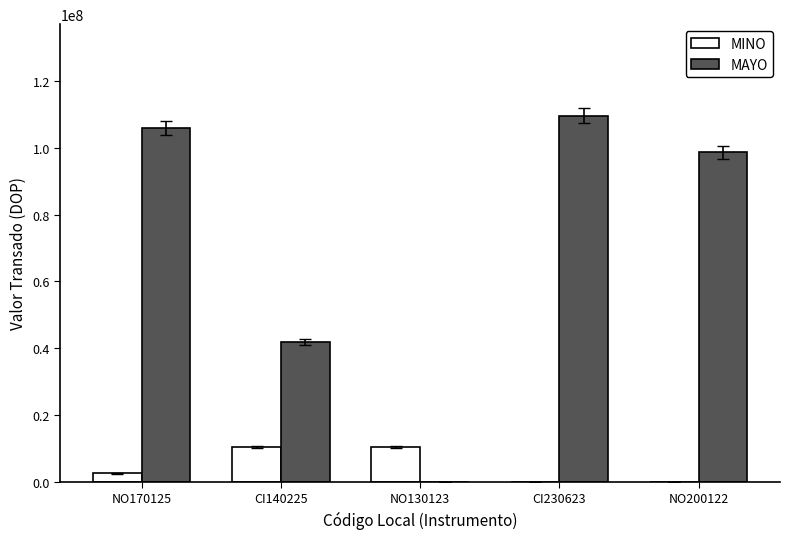

What is the total value across all series at NO200122?

98715919.9